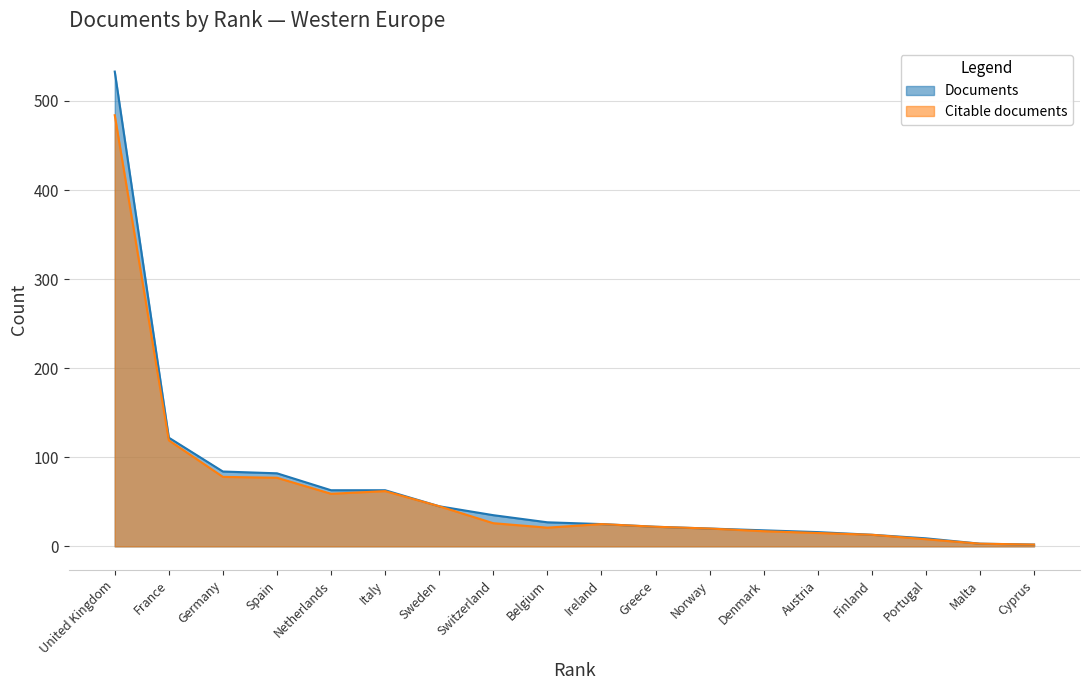

What is the minimum value shown in the chart?

2